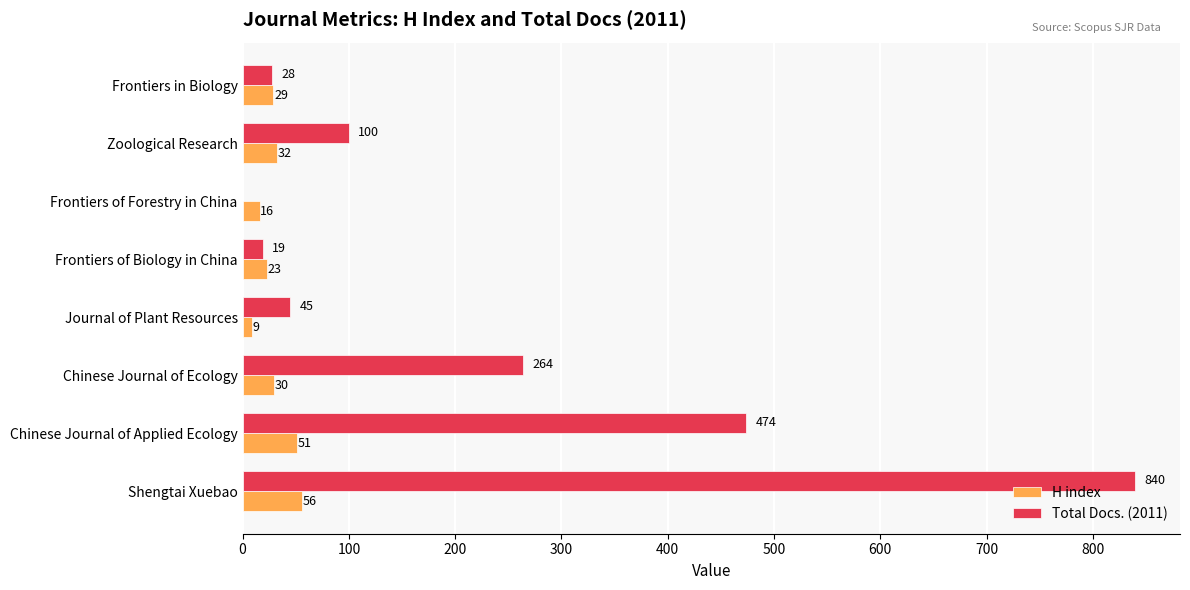

What are all the series names shown in the legend?

H index, Total Docs. (2011)